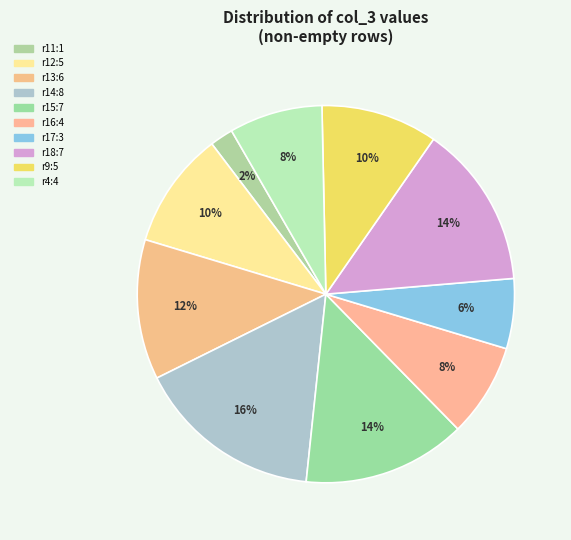

How many slices are in this pie chart?

10